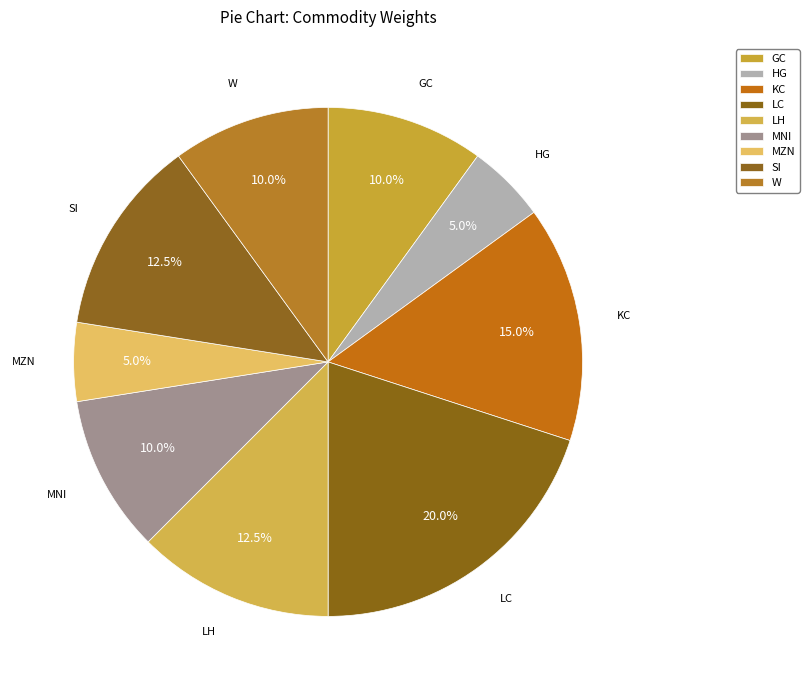

How many segments does this pie chart have?

9